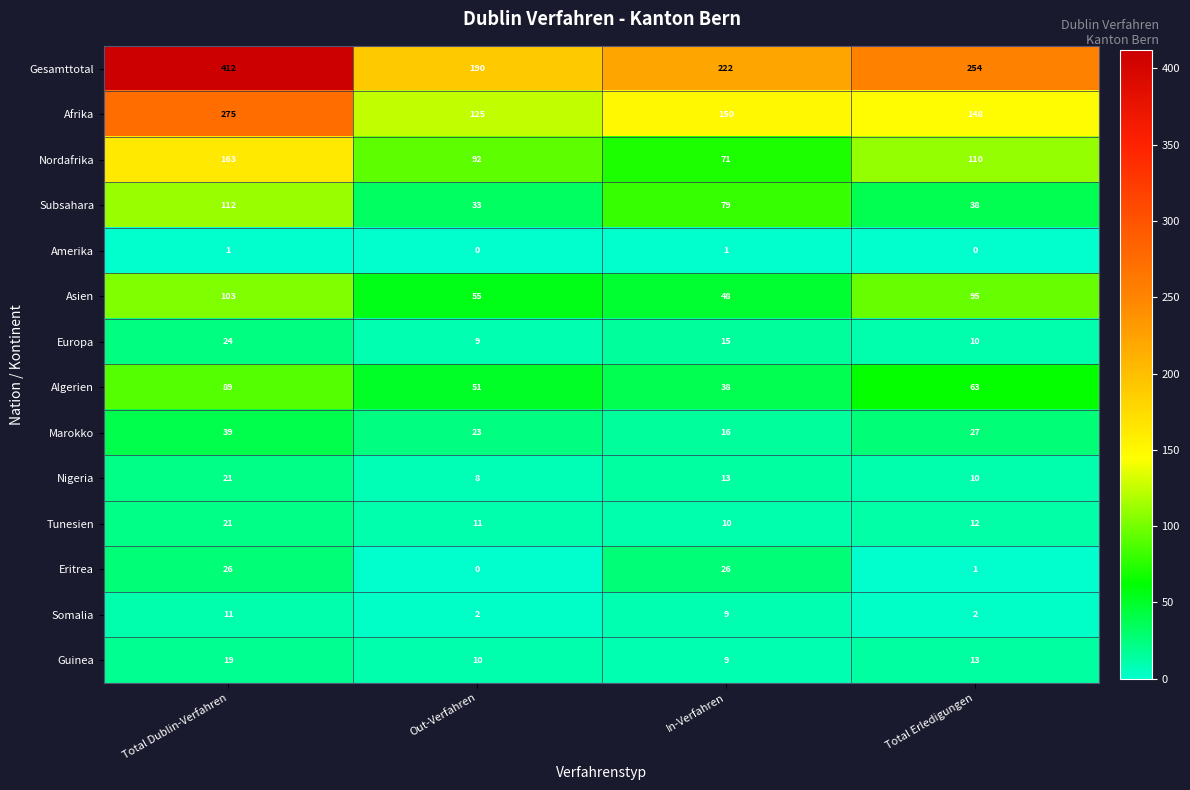

True or false: Nordafrika has a value of 214 at Total Dublin-Verfahren.

False